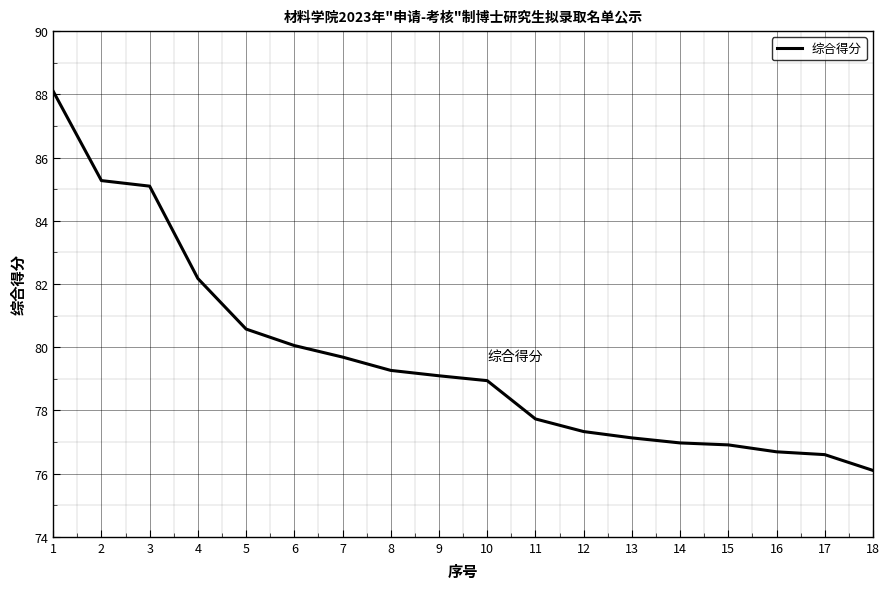

What is the sum of the values at 8 and 14?

156.2